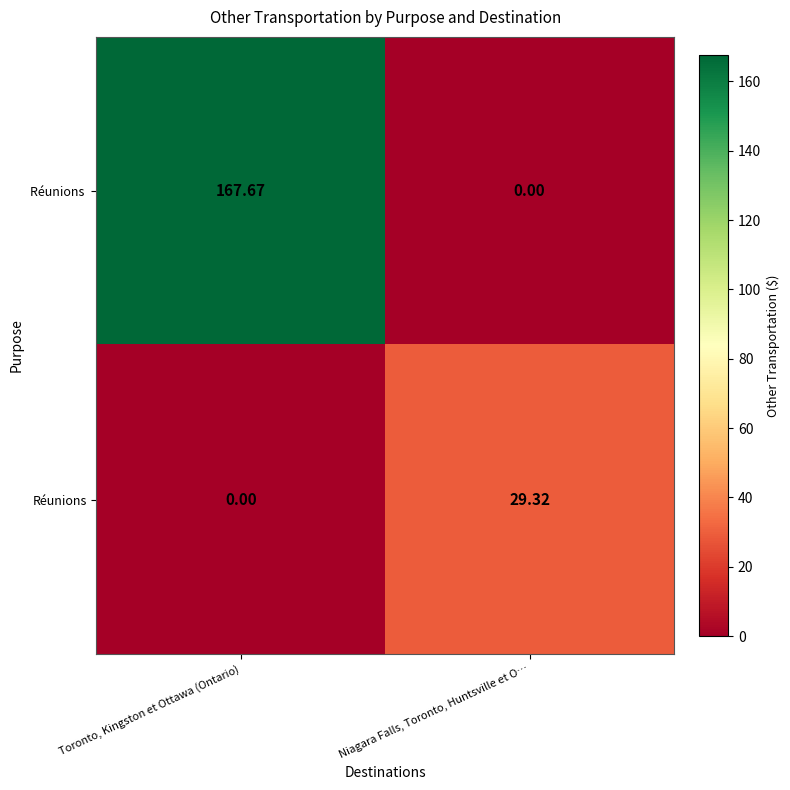

What is the total value across all series at Niagara Falls, Toronto, Huntsville et O…?

29.3